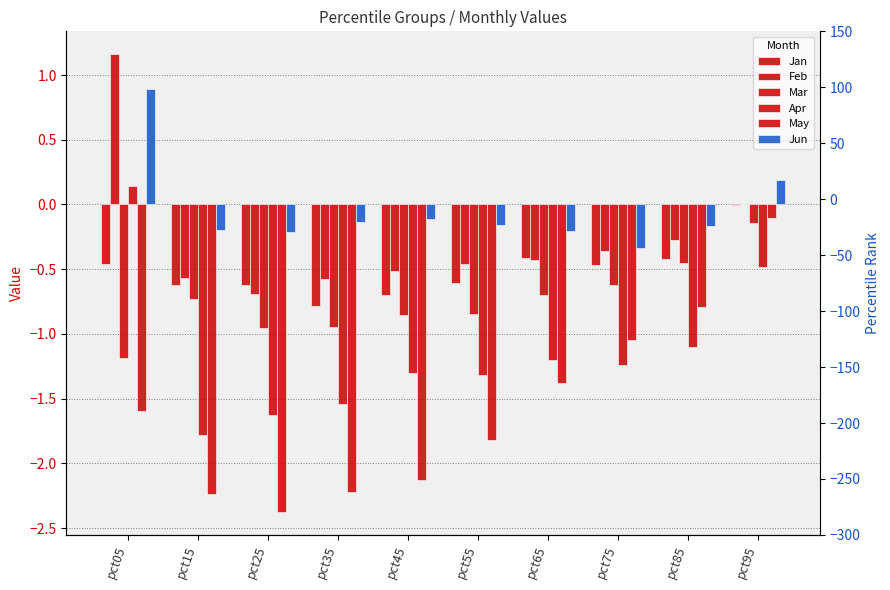

Which category has the lowest value across all series?

pct25